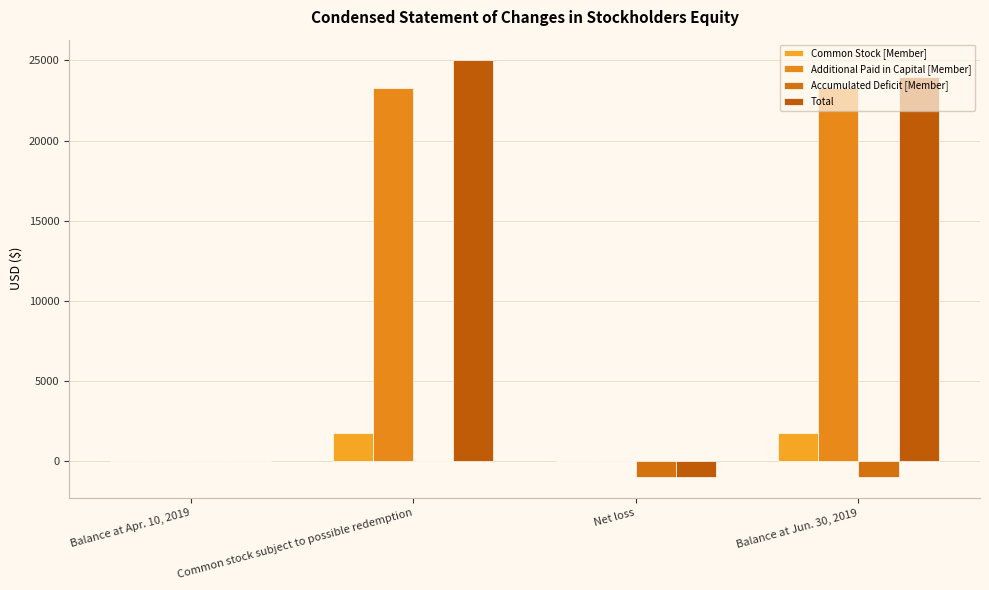

What is the label of the 3rd bar from the left?

Net loss